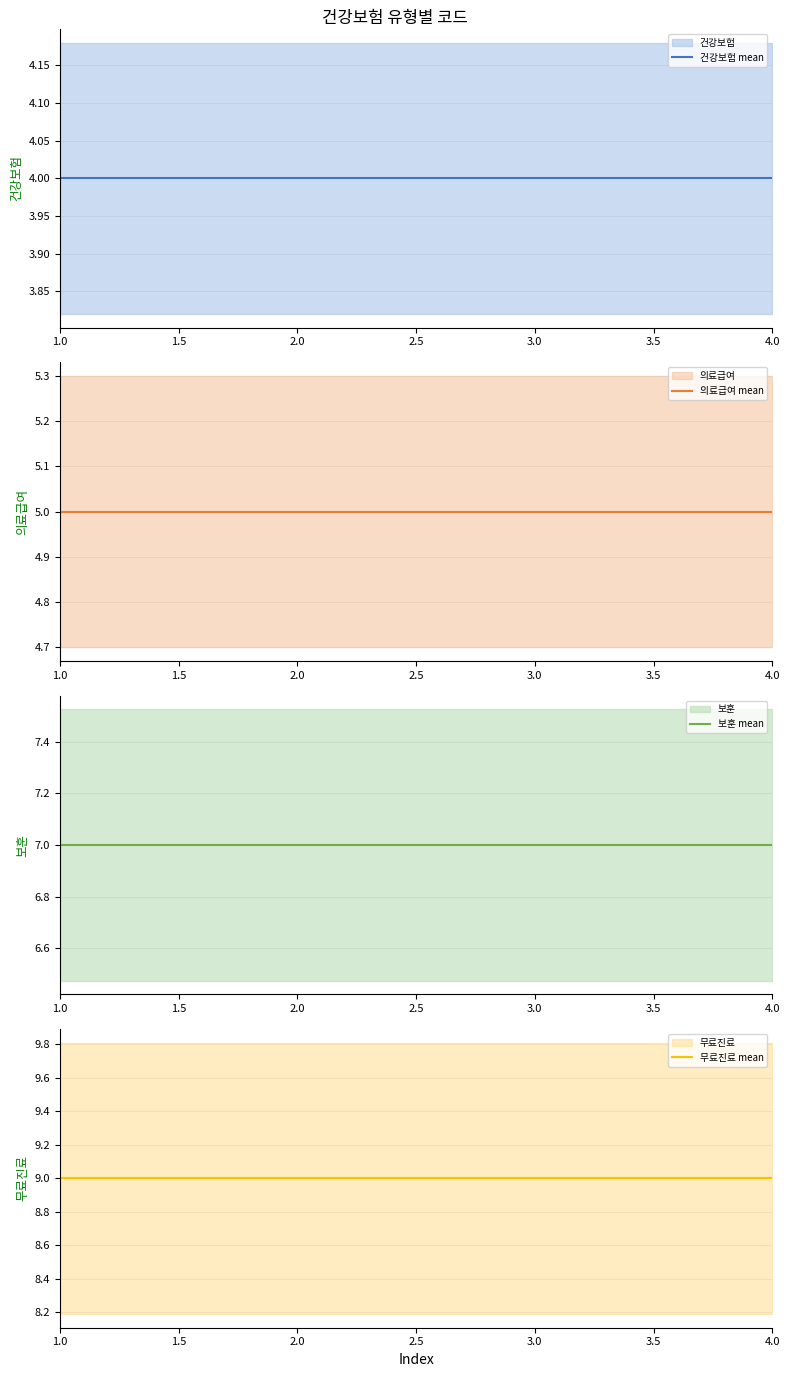

Where is 의료급여 mean nearest to the value 5?

1.0